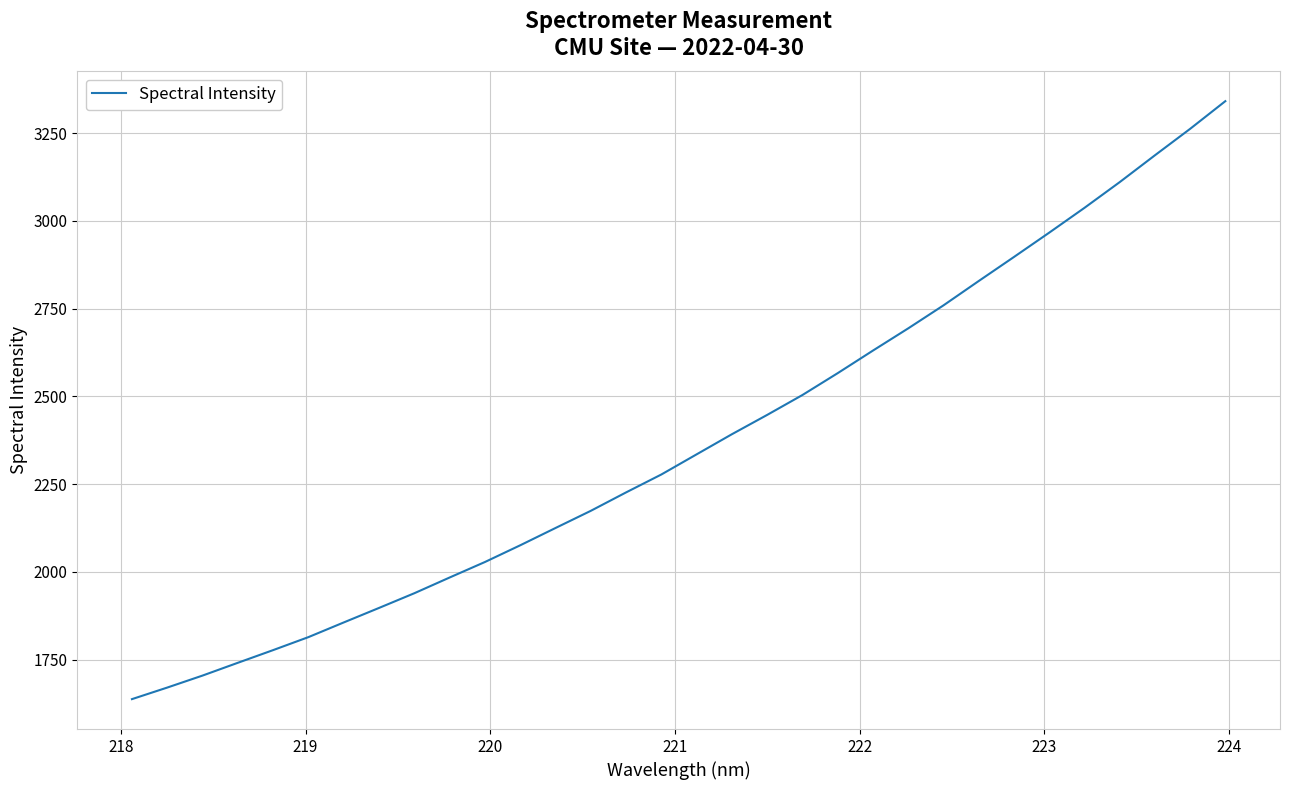

What is the greatest value displayed?

3341.4